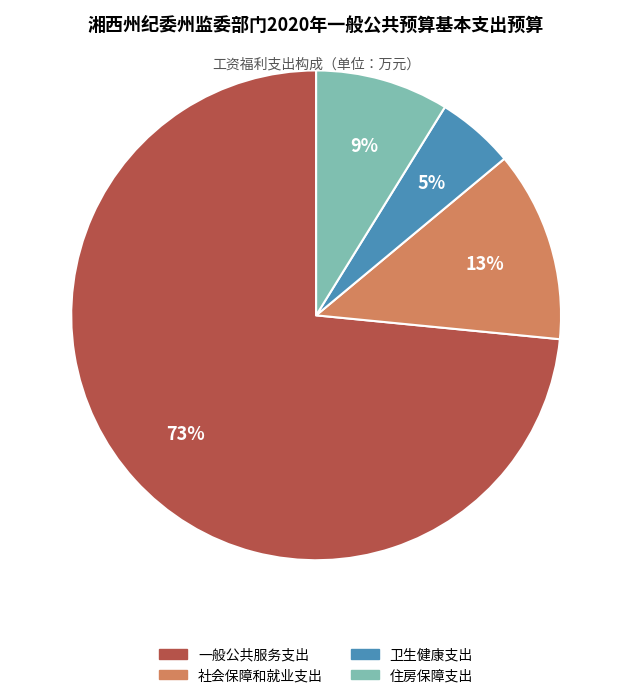

How many segments does this pie chart have?

4